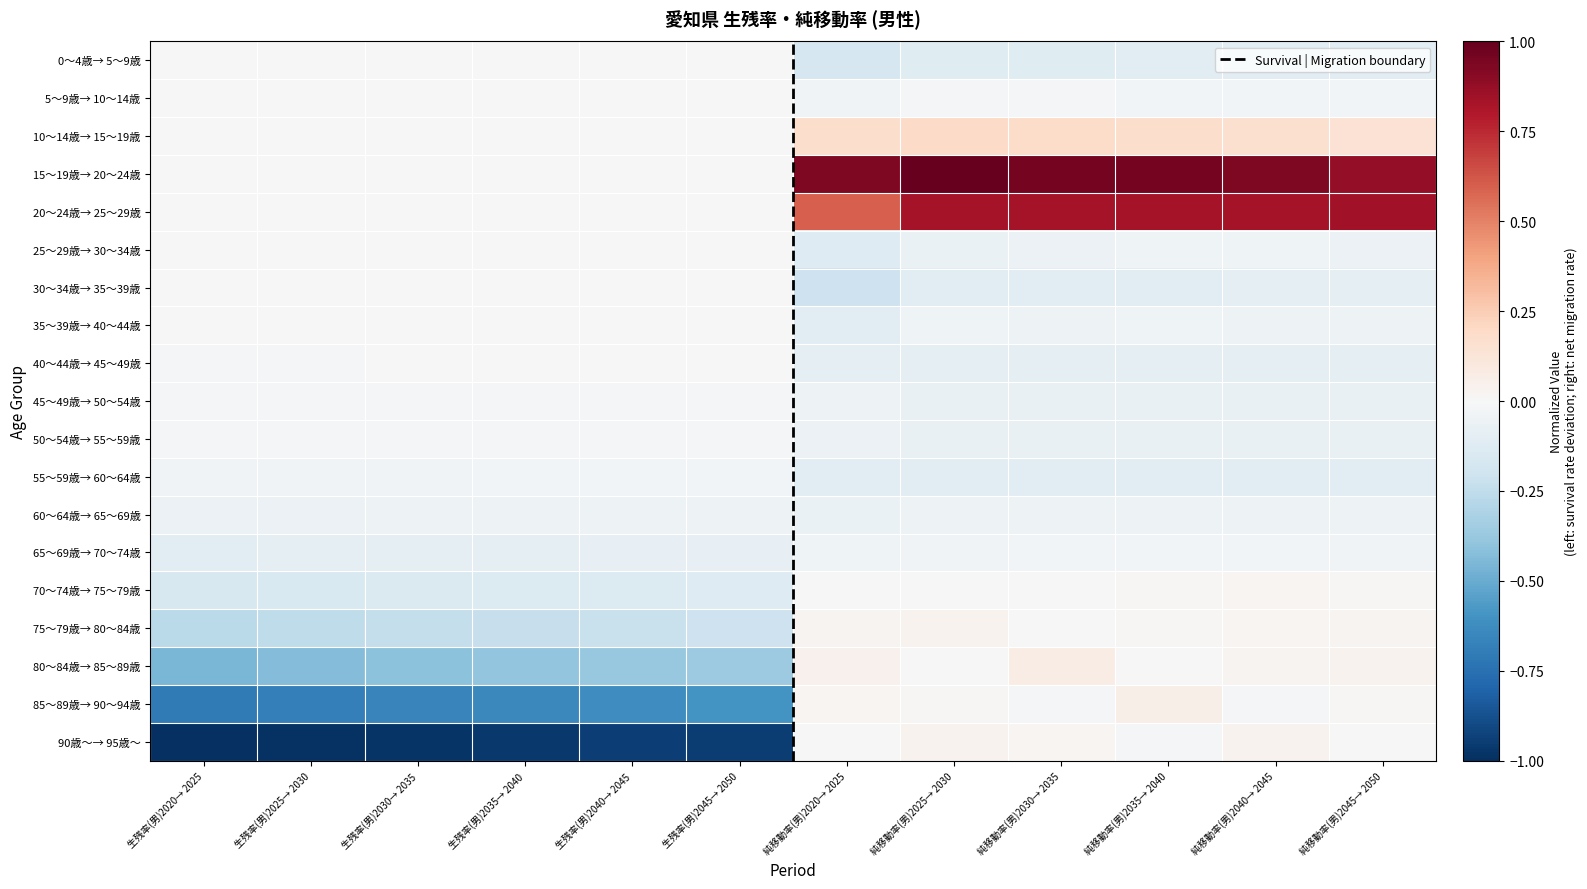

Which label corresponds to the largest value in the chart?

純移動率(男)2025→ 2030